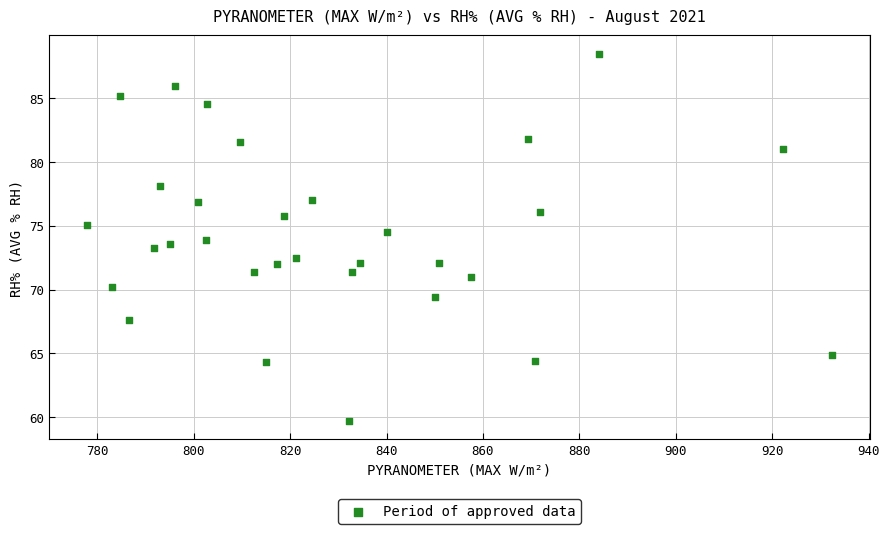

What is the range of Y values (max minus min)?

28.8